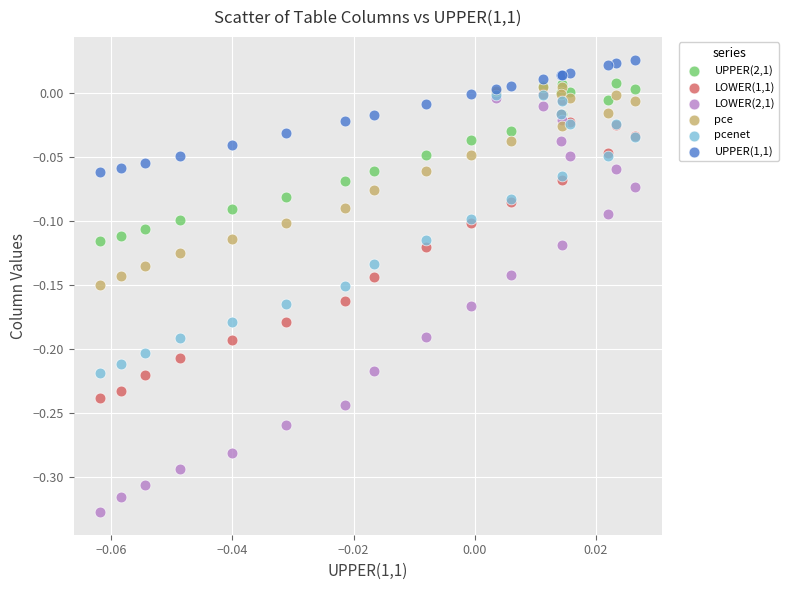

Which series has the largest Y range (max minus min)?

LOWER(2,1)